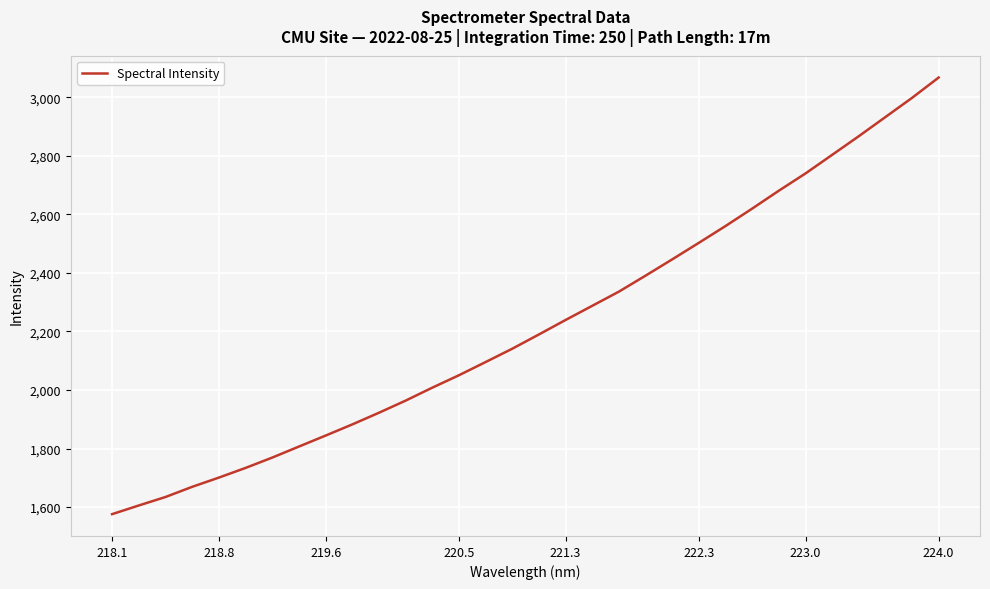

What is the maximum value shown in the chart?

3067.7